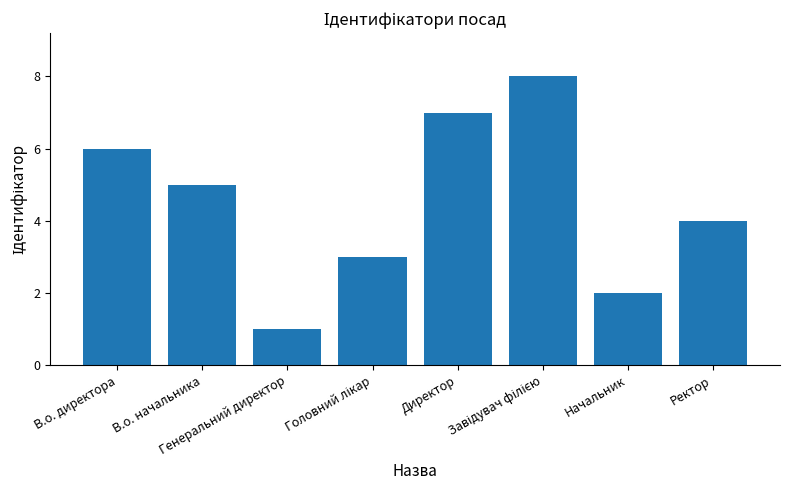

What is the difference between the values at В.о. директора and Начальник?

4